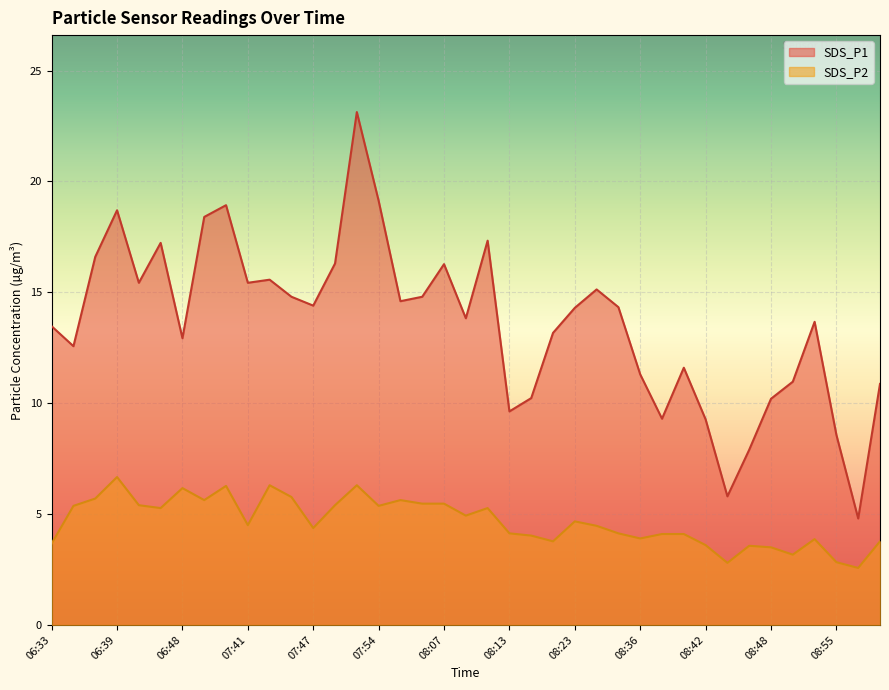

What is the label of the 28th point from the left?

08:36